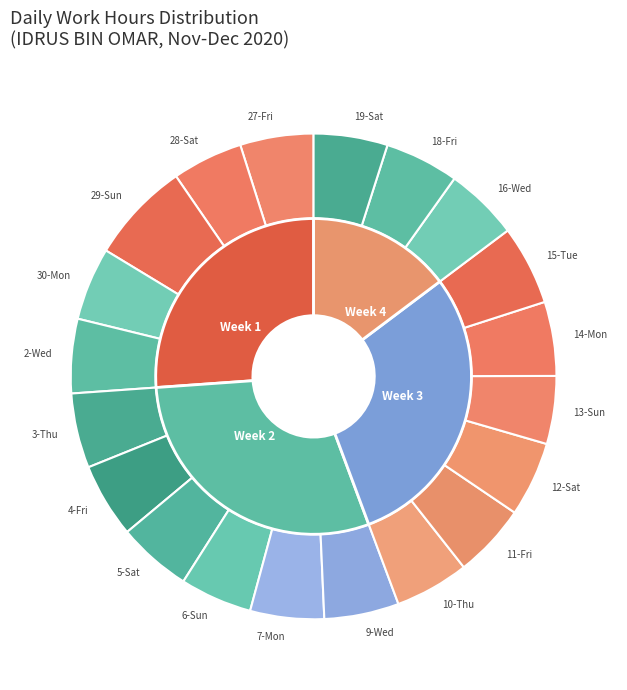

What is the total percentage of 2-Wed and 18-Fri?

9.9%